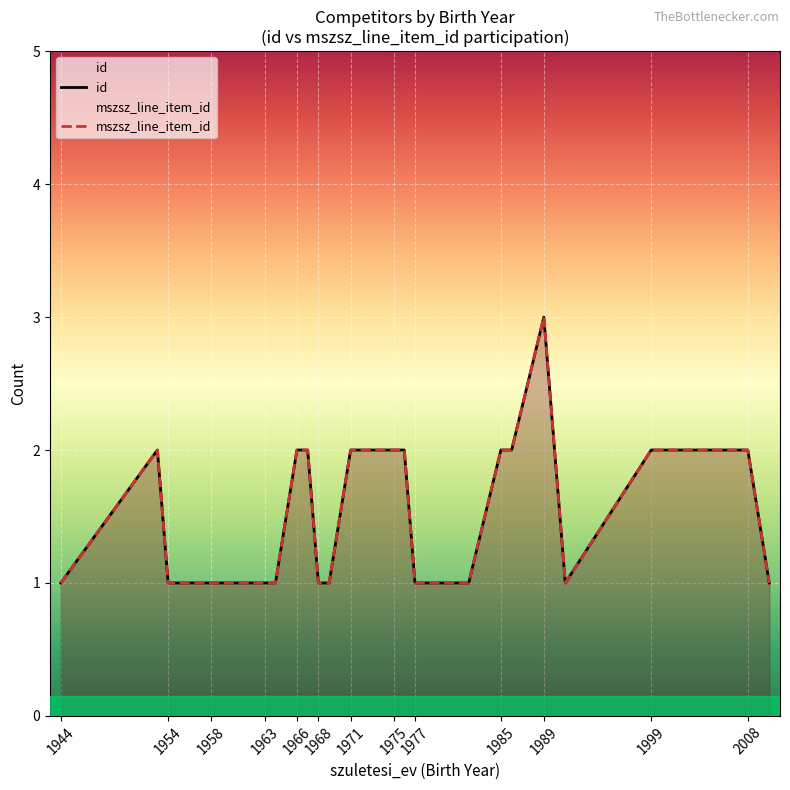

Rank the series at 1954 from highest to lowest value.

id, mszsz_line_item_id